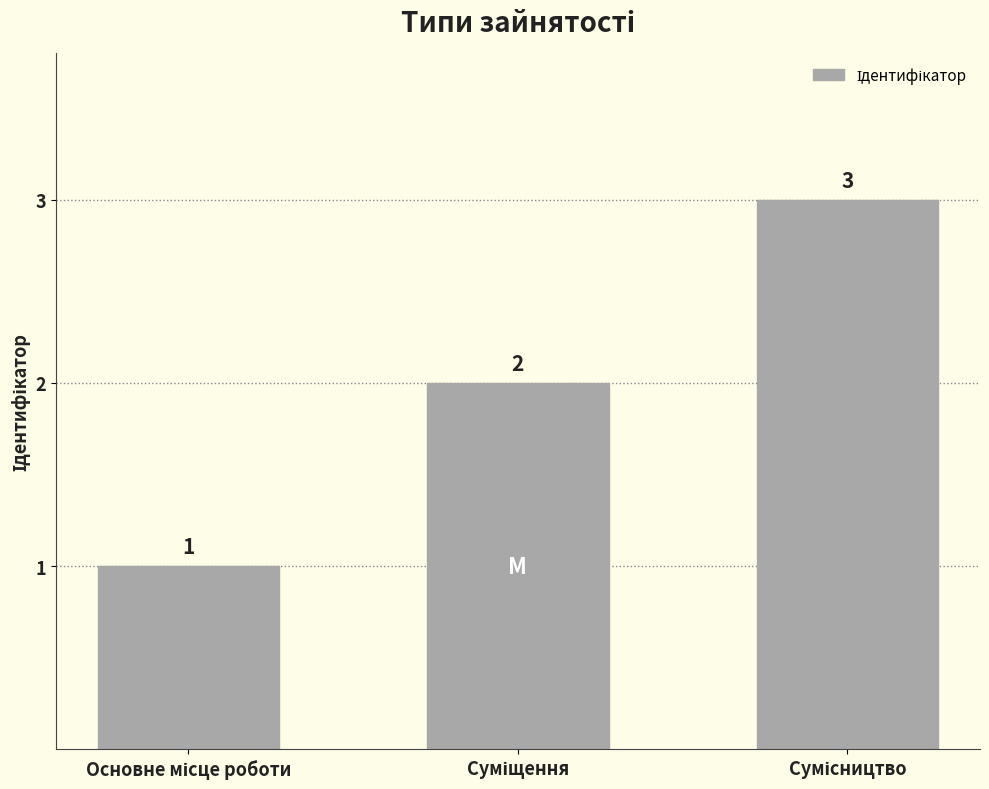

What is the maximum value shown in the chart?

3